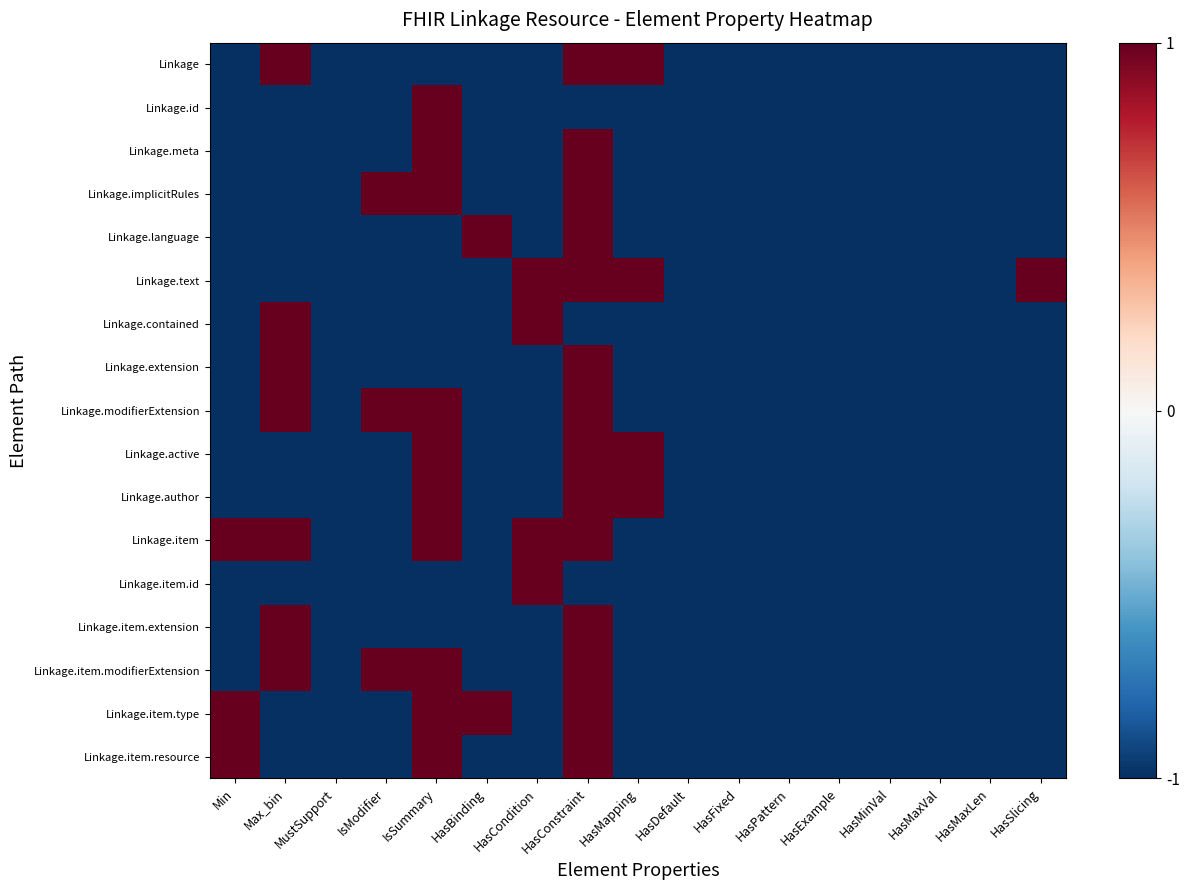

Reading left to right, extract all data points from this chart.

Linkage: Min=-1	Max_bin=1	MustSupport=-1	IsModifier=-1	IsSummary=-1	HasBinding=-1	HasCondition=-1	HasConstraint=1	HasMapping=1	HasDefault=-1	HasFixed=-1	HasPattern=-1	HasExample=-1	HasMinVal=-1	HasMaxVal=-1	HasMaxLen=-1	HasSlicing=-1
Linkage.id: Min=-1	Max_bin=-1	MustSupport=-1	IsModifier=-1	IsSummary=1	HasBinding=-1	HasCondition=-1	HasConstraint=-1	HasMapping=-1	HasDefault=-1	HasFixed=-1	HasPattern=-1	HasExample=-1	HasMinVal=-1	HasMaxVal=-1	HasMaxLen=-1	HasSlicing=-1
Linkage.meta: Min=-1	Max_bin=-1	MustSupport=-1	IsModifier=-1	IsSummary=1	HasBinding=-1	HasCondition=-1	HasConstraint=1	HasMapping=-1	HasDefault=-1	HasFixed=-1	HasPattern=-1	HasExample=-1	HasMinVal=-1	HasMaxVal=-1	HasMaxLen=-1	HasSlicing=-1
Linkage.implicitRules: Min=-1	Max_bin=-1	MustSupport=-1	IsModifier=1	IsSummary=1	HasBinding=-1	HasCondition=-1	HasConstraint=1	HasMapping=-1	HasDefault=-1	HasFixed=-1	HasPattern=-1	HasExample=-1	HasMinVal=-1	HasMaxVal=-1	HasMaxLen=-1	HasSlicing=-1
Linkage.language: Min=-1	Max_bin=-1	MustSupport=-1	IsModifier=-1	IsSummary=-1	HasBinding=1	HasCondition=-1	HasConstraint=1	HasMapping=-1	HasDefault=-1	HasFixed=-1	HasPattern=-1	HasExample=-1	HasMinVal=-1	HasMaxVal=-1	HasMaxLen=-1	HasSlicing=-1
Linkage.text: Min=-1	Max_bin=-1	MustSupport=-1	IsModifier=-1	IsSummary=-1	HasBinding=-1	HasCondition=1	HasConstraint=1	HasMapping=1	HasDefault=-1	HasFixed=-1	HasPattern=-1	HasExample=-1	HasMinVal=-1	HasMaxVal=-1	HasMaxLen=-1	HasSlicing=1
Linkage.contained: Min=-1	Max_bin=1	MustSupport=-1	IsModifier=-1	IsSummary=-1	HasBinding=-1	HasCondition=1	HasConstraint=-1	HasMapping=-1	HasDefault=-1	HasFixed=-1	HasPattern=-1	HasExample=-1	HasMinVal=-1	HasMaxVal=-1	HasMaxLen=-1	HasSlicing=-1
Linkage.extension: Min=-1	Max_bin=1	MustSupport=-1	IsModifier=-1	IsSummary=-1	HasBinding=-1	HasCondition=-1	HasConstraint=1	HasMapping=-1	HasDefault=-1	HasFixed=-1	HasPattern=-1	HasExample=-1	HasMinVal=-1	HasMaxVal=-1	HasMaxLen=-1	HasSlicing=-1
Linkage.modifierExtension: Min=-1	Max_bin=1	MustSupport=-1	IsModifier=1	IsSummary=1	HasBinding=-1	HasCondition=-1	HasConstraint=1	HasMapping=-1	HasDefault=-1	HasFixed=-1	HasPattern=-1	HasExample=-1	HasMinVal=-1	HasMaxVal=-1	HasMaxLen=-1	HasSlicing=-1
Linkage.active: Min=-1	Max_bin=-1	MustSupport=-1	IsModifier=-1	IsSummary=1	HasBinding=-1	HasCondition=-1	HasConstraint=1	HasMapping=1	HasDefault=-1	HasFixed=-1	HasPattern=-1	HasExample=-1	HasMinVal=-1	HasMaxVal=-1	HasMaxLen=-1	HasSlicing=-1
Linkage.author: Min=-1	Max_bin=-1	MustSupport=-1	IsModifier=-1	IsSummary=1	HasBinding=-1	HasCondition=-1	HasConstraint=1	HasMapping=1	HasDefault=-1	HasFixed=-1	HasPattern=-1	HasExample=-1	HasMinVal=-1	HasMaxVal=-1	HasMaxLen=-1	HasSlicing=-1
Linkage.item: Min=1	Max_bin=1	MustSupport=-1	IsModifier=-1	IsSummary=1	HasBinding=-1	HasCondition=1	HasConstraint=1	HasMapping=-1	HasDefault=-1	HasFixed=-1	HasPattern=-1	HasExample=-1	HasMinVal=-1	HasMaxVal=-1	HasMaxLen=-1	HasSlicing=-1
Linkage.item.id: Min=-1	Max_bin=-1	MustSupport=-1	IsModifier=-1	IsSummary=-1	HasBinding=-1	HasCondition=1	HasConstraint=-1	HasMapping=-1	HasDefault=-1	HasFixed=-1	HasPattern=-1	HasExample=-1	HasMinVal=-1	HasMaxVal=-1	HasMaxLen=-1	HasSlicing=-1
Linkage.item.extension: Min=-1	Max_bin=1	MustSupport=-1	IsModifier=-1	IsSummary=-1	HasBinding=-1	HasCondition=-1	HasConstraint=1	HasMapping=-1	HasDefault=-1	HasFixed=-1	HasPattern=-1	HasExample=-1	HasMinVal=-1	HasMaxVal=-1	HasMaxLen=-1	HasSlicing=-1
Linkage.item.modifierExtension: Min=-1	Max_bin=1	MustSupport=-1	IsModifier=1	IsSummary=1	HasBinding=-1	HasCondition=-1	HasConstraint=1	HasMapping=-1	HasDefault=-1	HasFixed=-1	HasPattern=-1	HasExample=-1	HasMinVal=-1	HasMaxVal=-1	HasMaxLen=-1	HasSlicing=-1
Linkage.item.type: Min=1	Max_bin=-1	MustSupport=-1	IsModifier=-1	IsSummary=1	HasBinding=1	HasCondition=-1	HasConstraint=1	HasMapping=-1	HasDefault=-1	HasFixed=-1	HasPattern=-1	HasExample=-1	HasMinVal=-1	HasMaxVal=-1	HasMaxLen=-1	HasSlicing=-1
Linkage.item.resource: Min=1	Max_bin=-1	MustSupport=-1	IsModifier=-1	IsSummary=1	HasBinding=-1	HasCondition=-1	HasConstraint=1	HasMapping=-1	HasDefault=-1	HasFixed=-1	HasPattern=-1	HasExample=-1	HasMinVal=-1	HasMaxVal=-1	HasMaxLen=-1	HasSlicing=-1